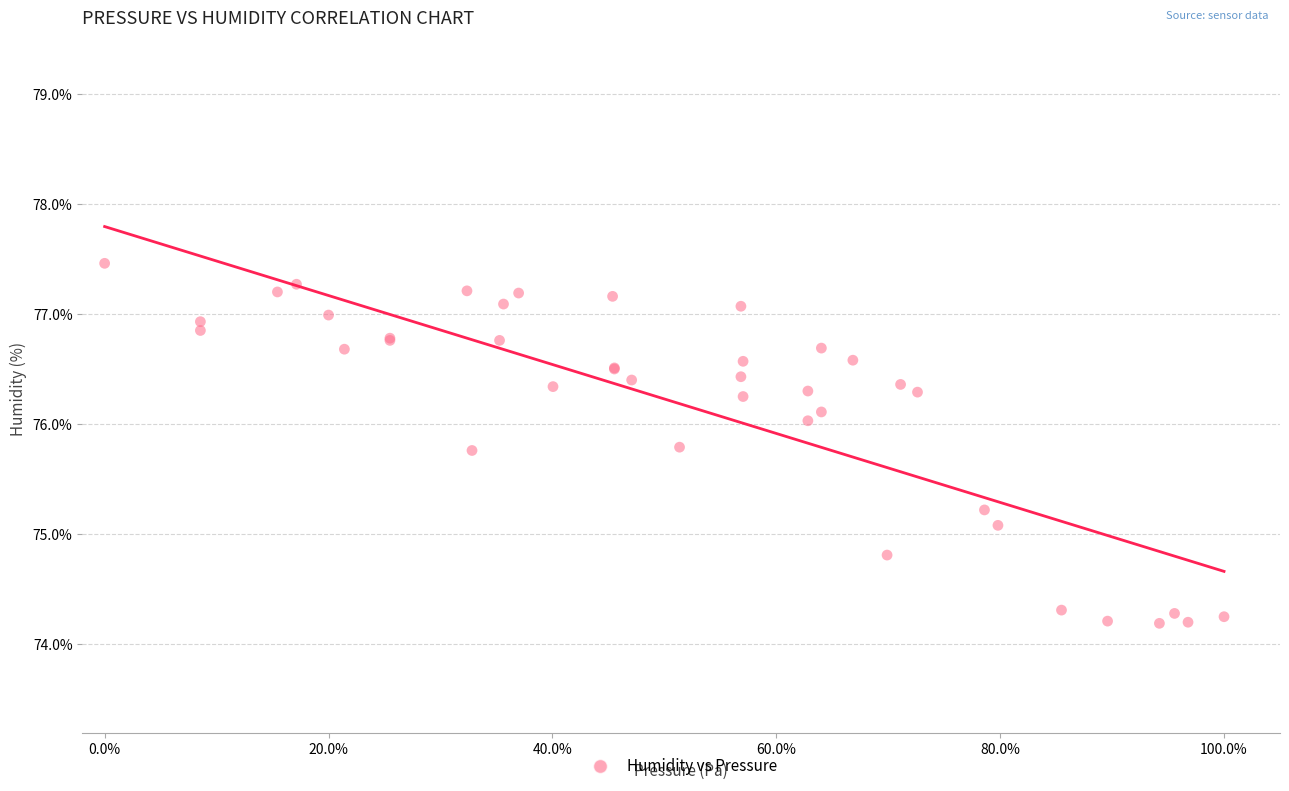

What Y value in the scatter plot is closest to 75?

75.1